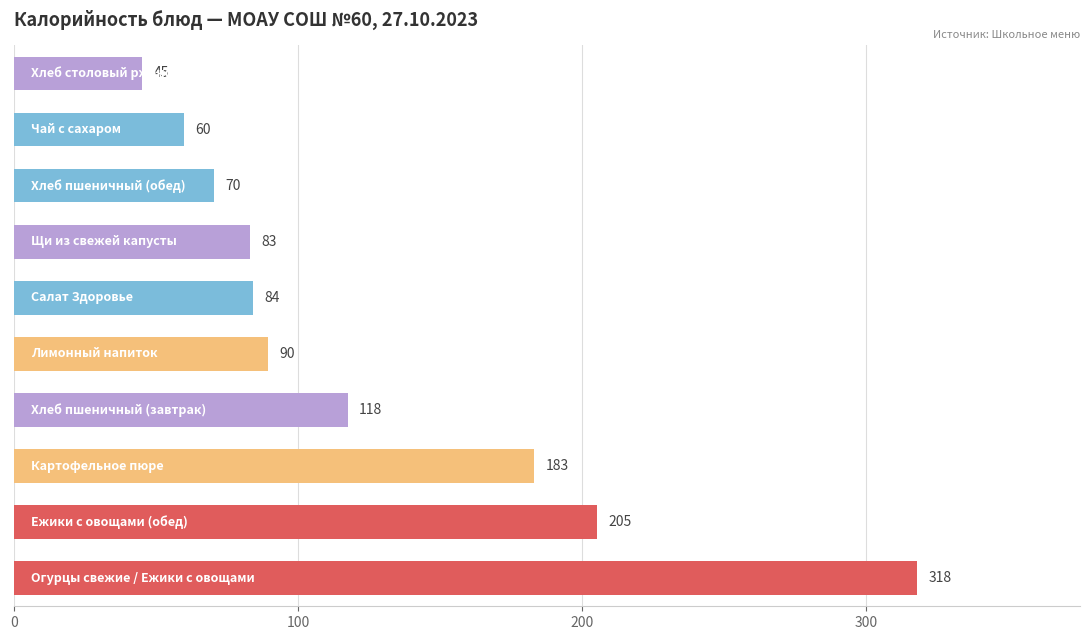

What is the difference between the maximum and second lowest values?

258.0